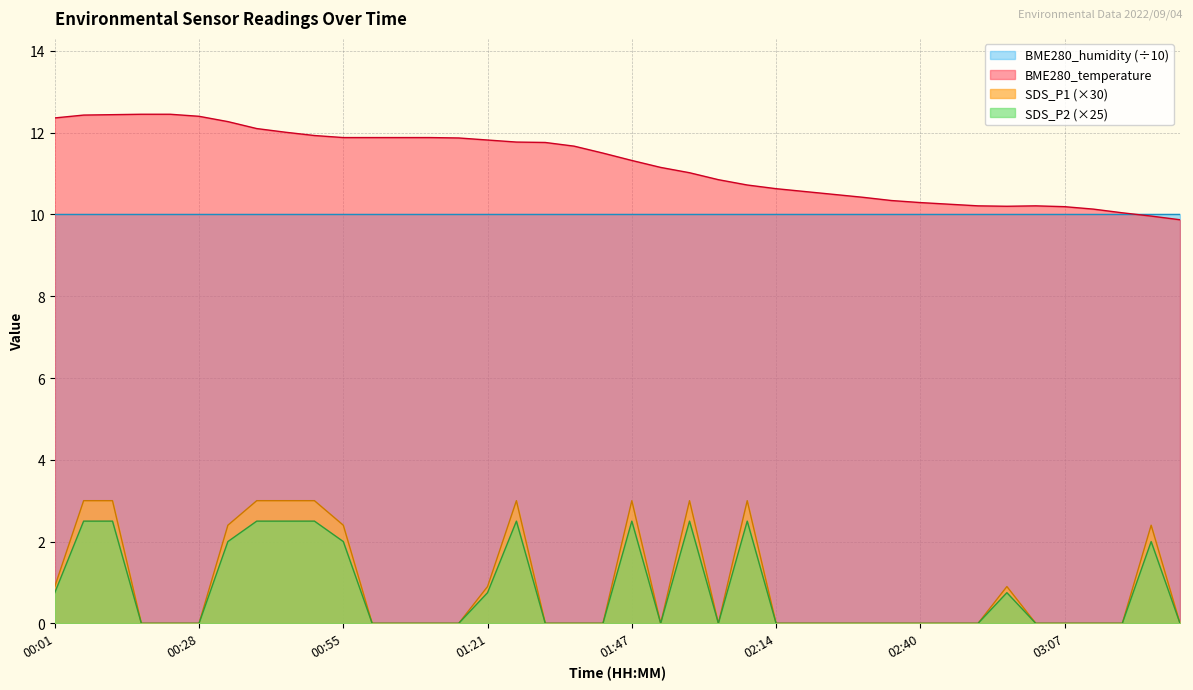

True or false: BME280_temperature and SDS_P2 intersect in this chart.

False